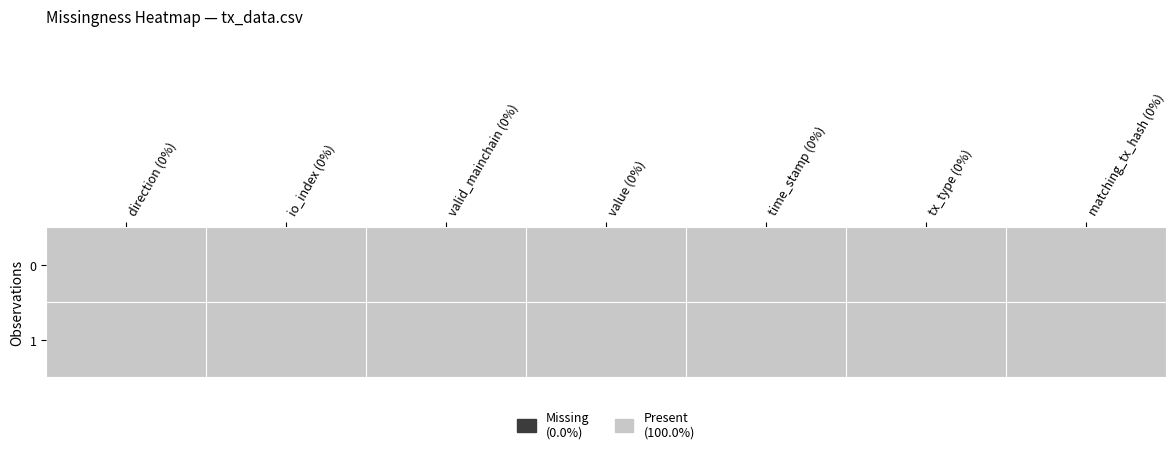

Which label corresponds to the smallest value in the chart?

direction